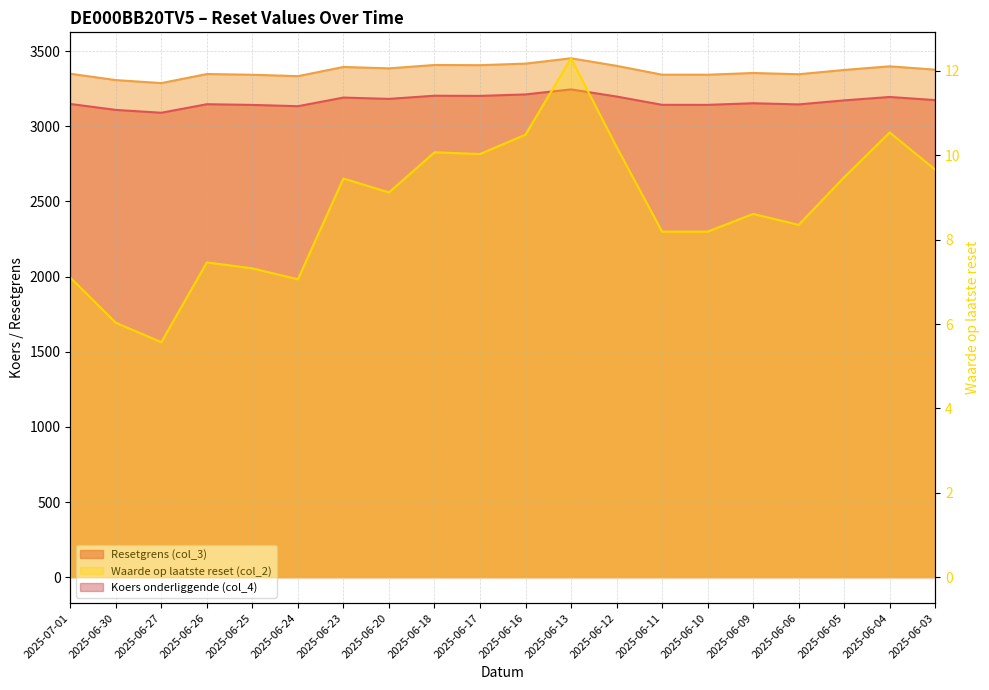

Read the Resetgrens (col_3) value at 2025-06-27.

3090.3